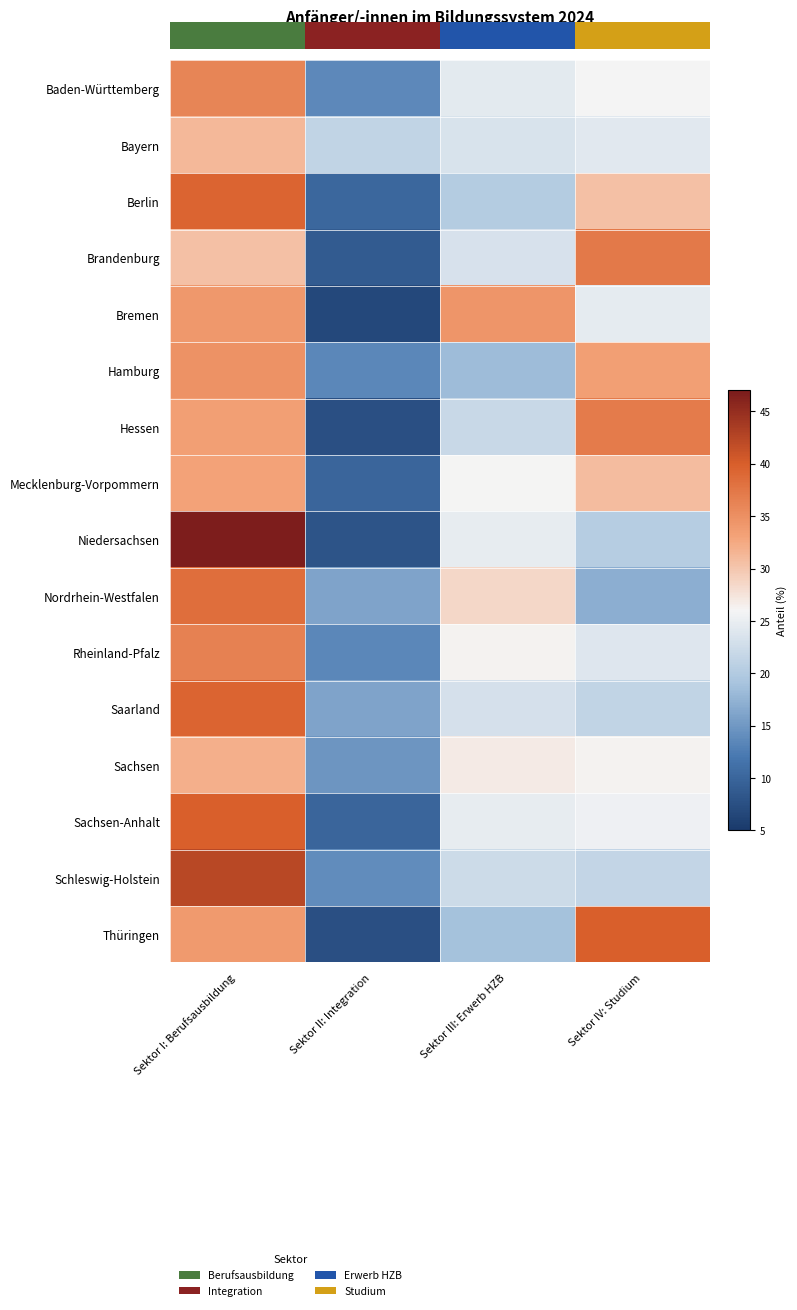

What is the difference between the Berlin values at Sektor IV: Studium and Sektor II: Integration?

20.4